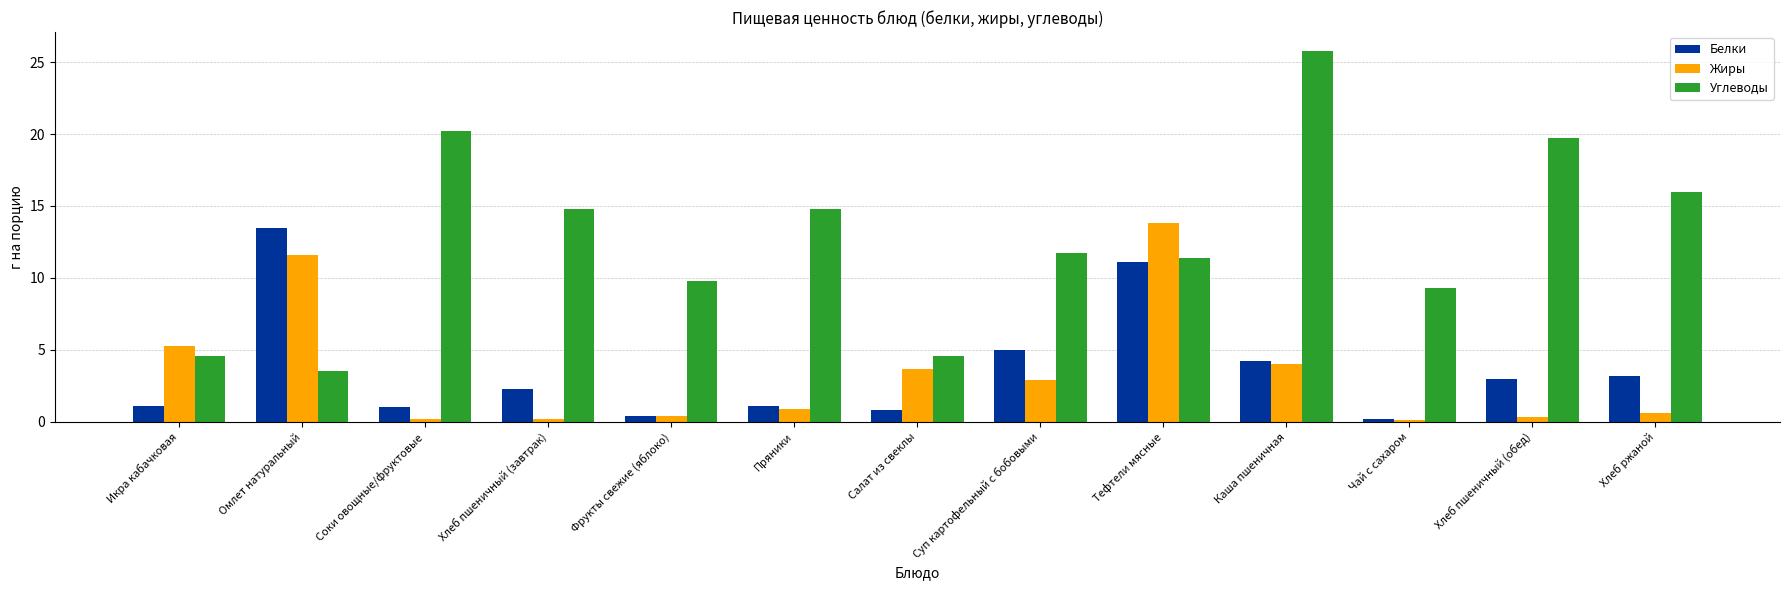

The Белки series shows 4.3 at Тефтели мясные. True or false?

False